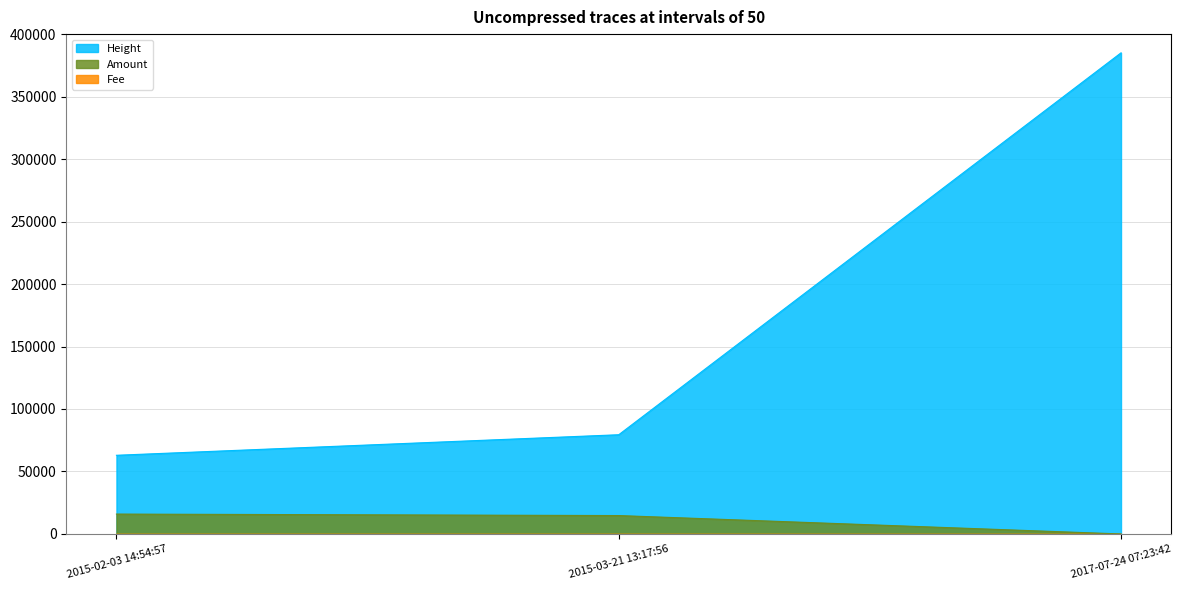

The Amount series shows 5955 at 2017-07-24 07:23:42. True or false?

False